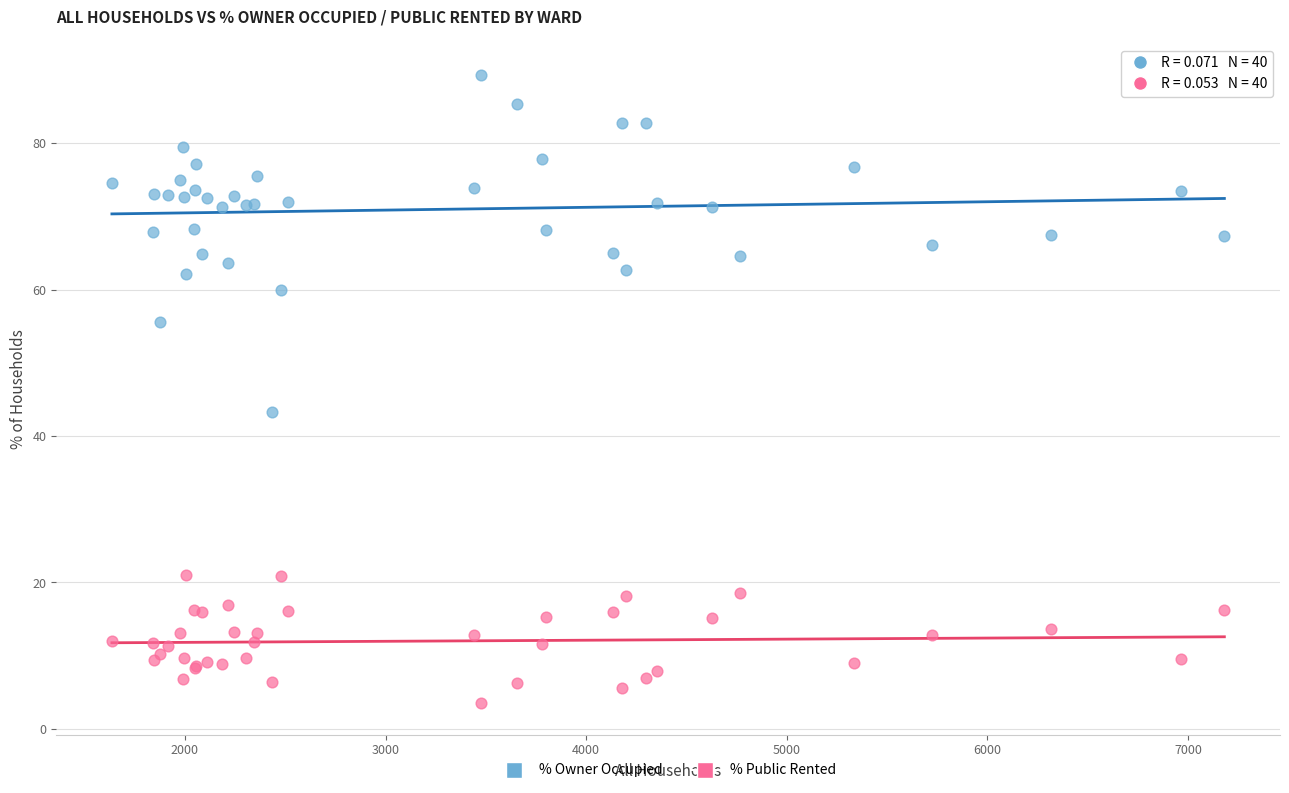

Which series has the largest Y range (max minus min)?

% Owner Occupied